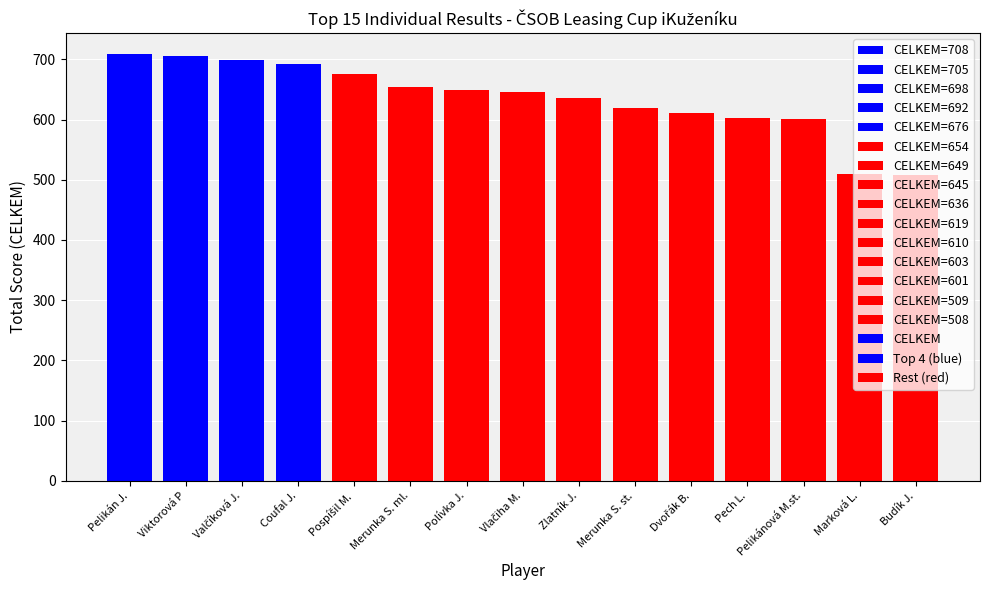

Count the number of values greater than 645.

7